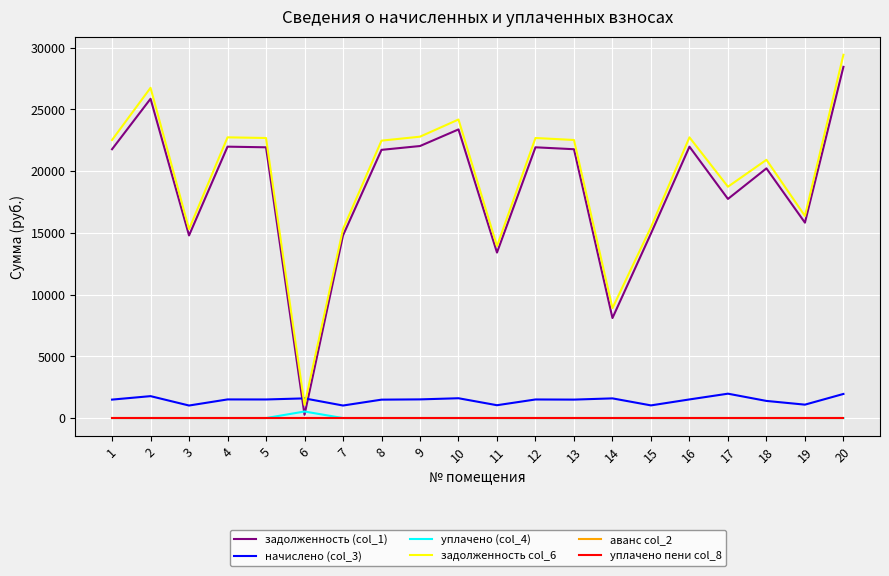

True or false: задолженность (col_1) and уплачено пени col_8 cross at least once.

False